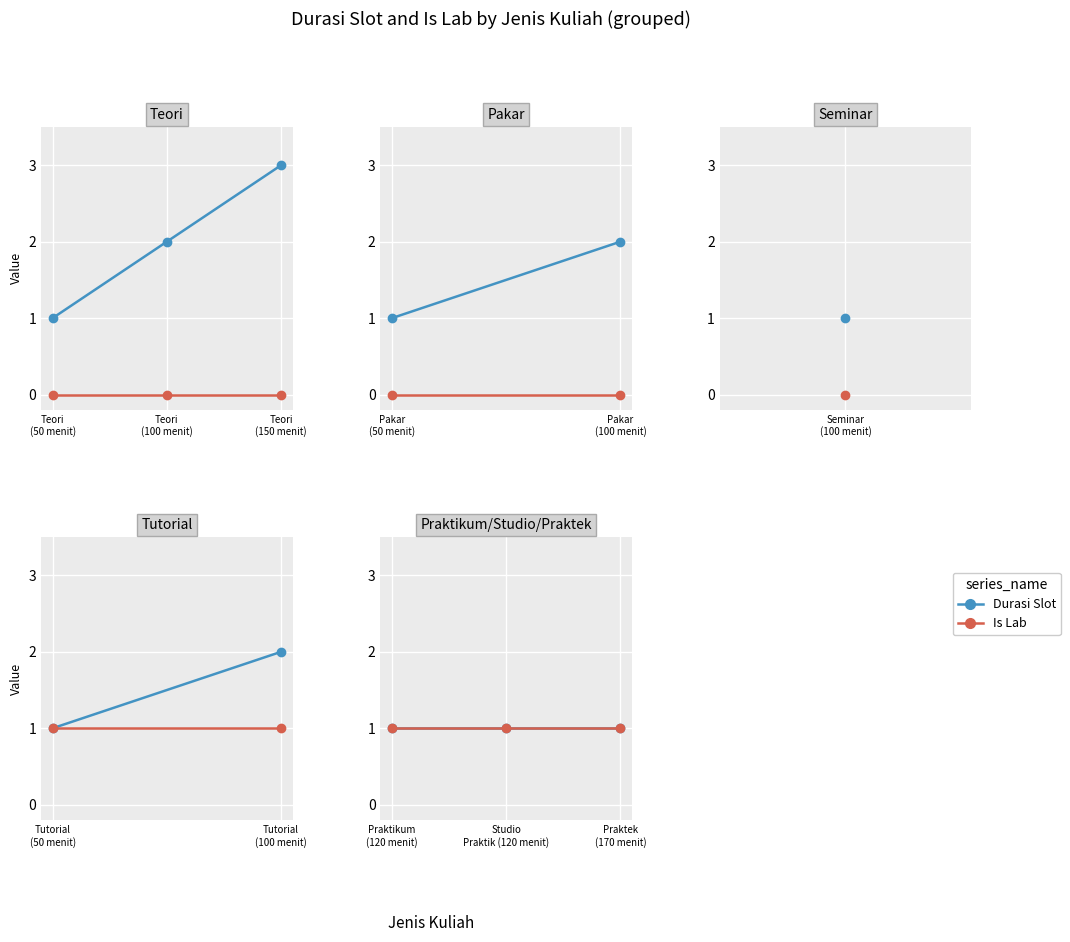

What is the maximum value for Durasi Slot?

3